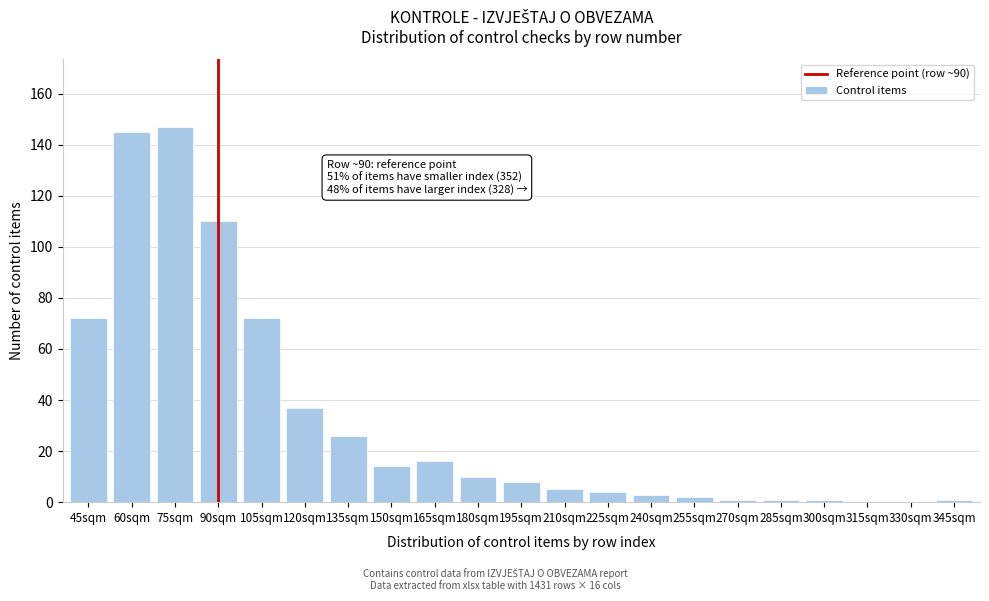

Reading left to right, what are all the values shown in this chart?

45sqm=72	60sqm=145	75sqm=147	90sqm=110	105sqm=72	120sqm=37	135sqm=26	150sqm=14	165sqm=16	180sqm=10	195sqm=8	210sqm=5	225sqm=4	240sqm=3	255sqm=2	270sqm=1	285sqm=1	300sqm=1	315sqm=0	330sqm=0	345sqm=1